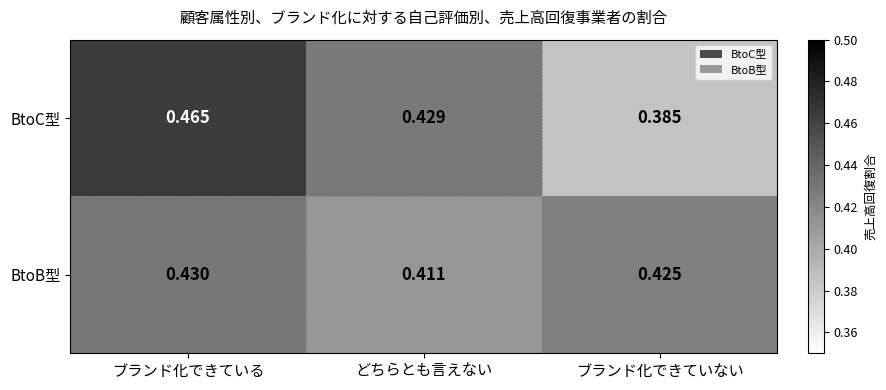

Where is BtoB型 nearest to the value 0?

どちらとも言えない